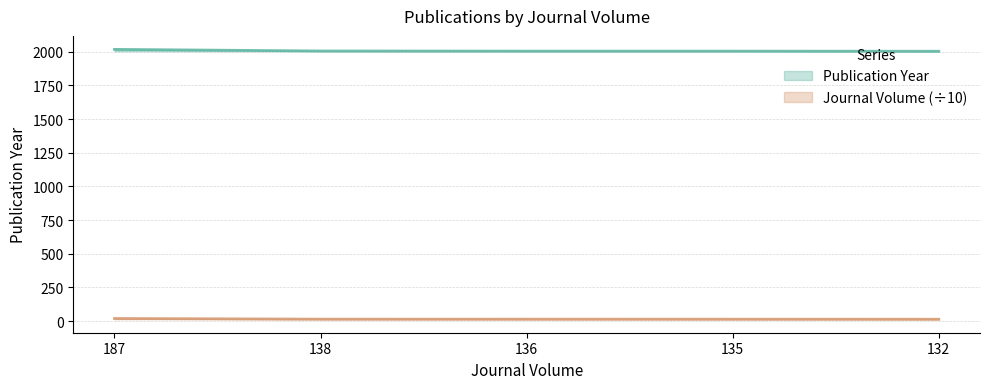

What is the greatest value displayed?

2017.0